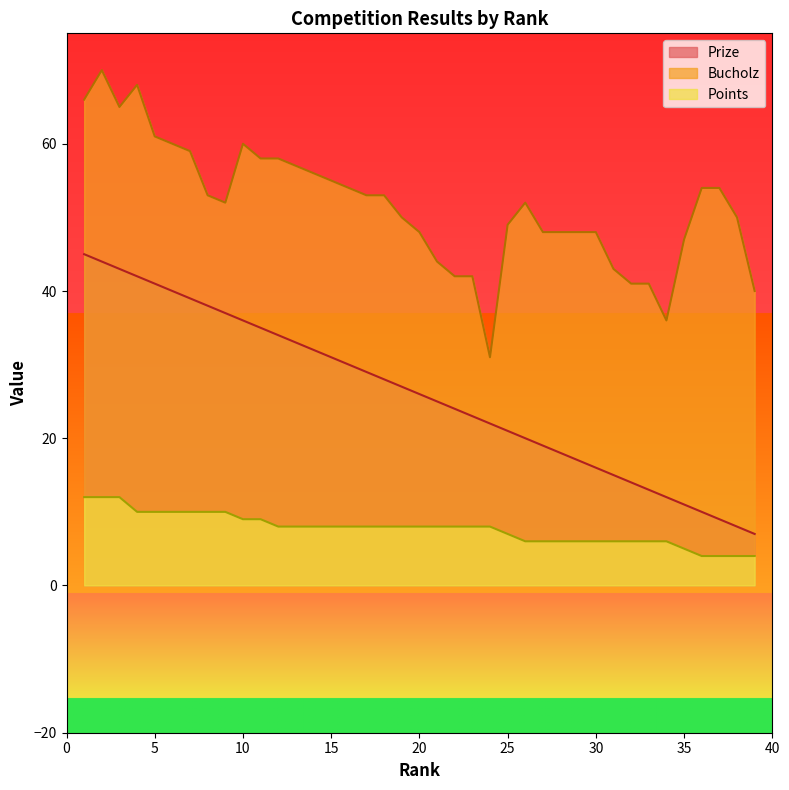

Is it true that Points equals 3 at 23?

False